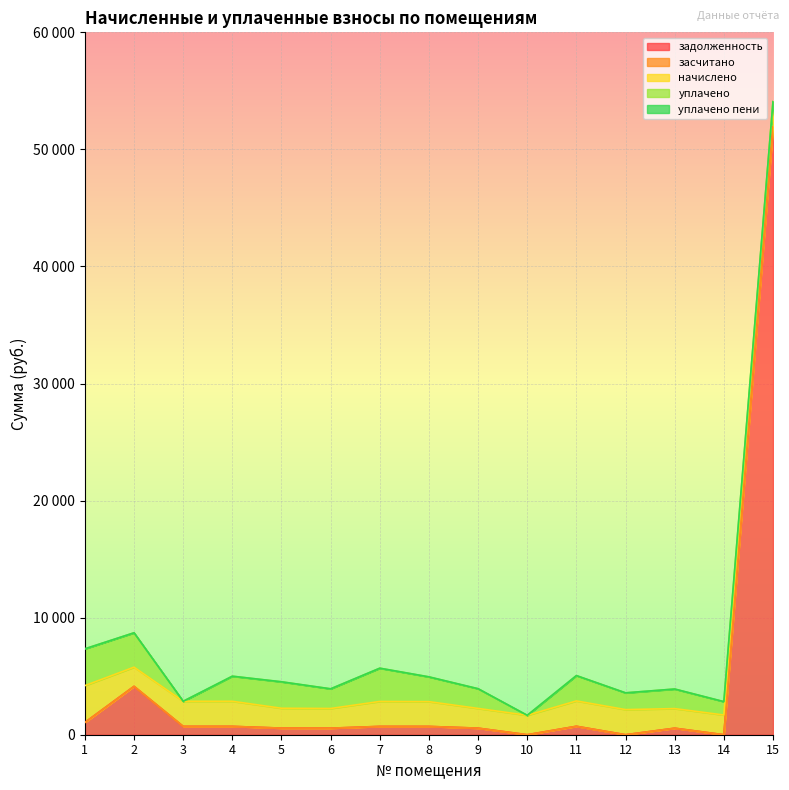

Reading left to right, what are all the values shown in this chart?

задолженность: 1=1048.2	2=4134.2	3=714.1	4=714.1	5=565.1	6=560.1	7=710.4	8=709.0	9=561.8	10=0.0	11=721.6	12=0.0	13=557.7	14=0.0	15=51918.1
засчитано: 1=0.0	2=0.0	3=0.0	4=0.0	5=0.0	6=0.0	7=0.0	8=0.0	9=0.0	10=0.0	11=0.0	12=0.0	13=0.0	14=0.0	15=0.0
начислено: 1=3144.8	2=1635.7	3=2142.4	4=2142.4	5=1695.3	6=1680.4	7=2131.3	8=2116.4	9=1684.1	10=1658.1	11=2164.8	12=2146.2	13=1673.0	14=1684.1	15=2161.1
уплачено: 1=3144.8	2=2937.4	3=0.0	4=2142.4	5=2260.4	6=1680.4	7=2841.7	8=2116.4	9=1684.1	10=0.0	11=2164.8	12=1430.8	13=1673.0	14=1142.1	15=0.0
уплачено пени: 1=0.0	2=0.0	3=0.0	4=0.0	5=0.0	6=0.0	7=0.0	8=0.0	9=0.0	10=0.0	11=0.0	12=0.0	13=0.0	14=0.0	15=0.0